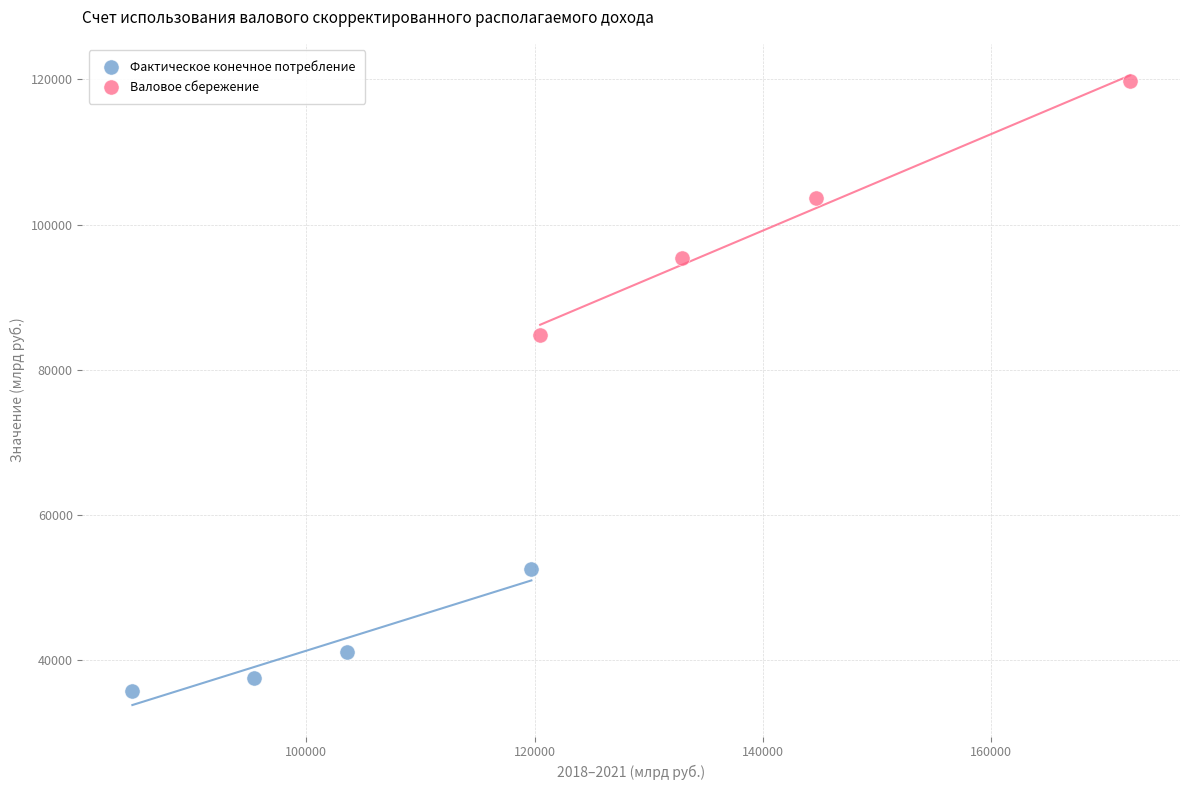

Which series has the largest Y range (max minus min)?

Валовое сбережение